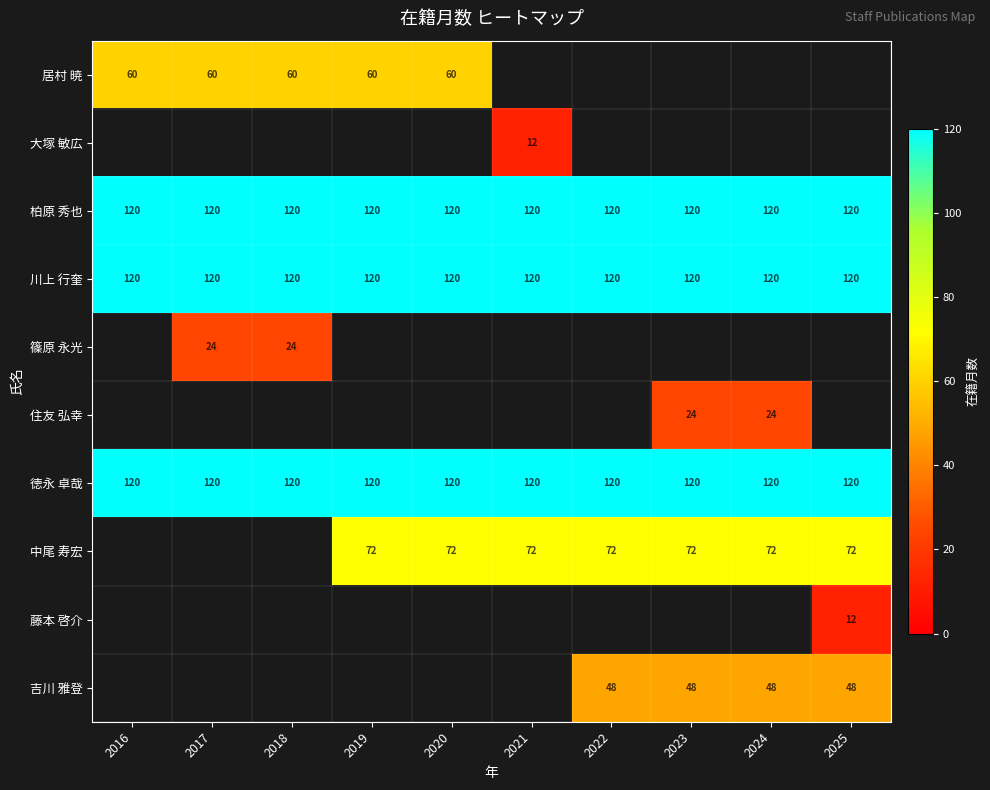

Is the value of 徳永 卓哉 at 2018 greater than the value of 中尾 寿宏 at 2020?

Yes